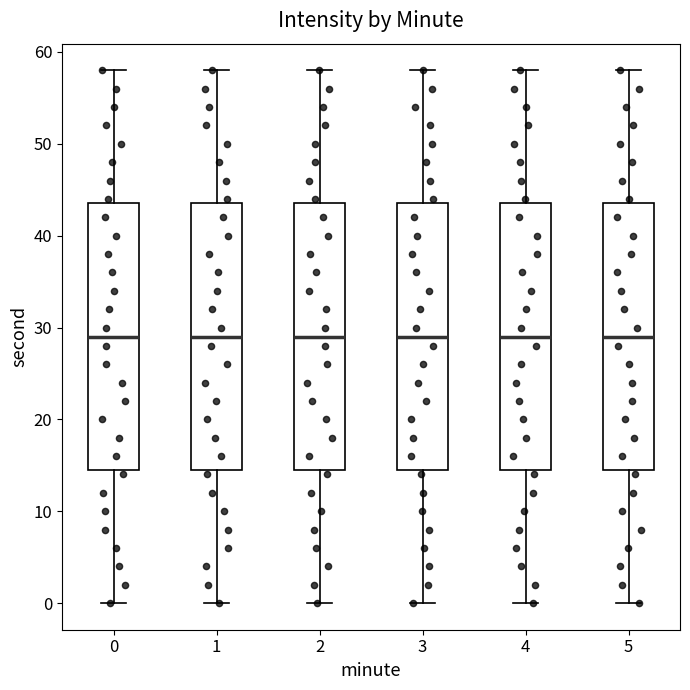

Reading left to right, transcribe this box plot: for each box, give where its median line is, the range the box spans, and where its two whiskers end, as read against the y-axis. The values are not printed on the chart, so give them approximately, as read against the axis.

0: median 29, box 15 to 44, whiskers 0 to 58
1: median 29, box 15 to 44, whiskers 0 to 58
2: median 29, box 15 to 44, whiskers 0 to 58
3: median 29, box 15 to 44, whiskers 0 to 58
4: median 29, box 15 to 44, whiskers 0 to 58
5: median 29, box 15 to 44, whiskers 0 to 58